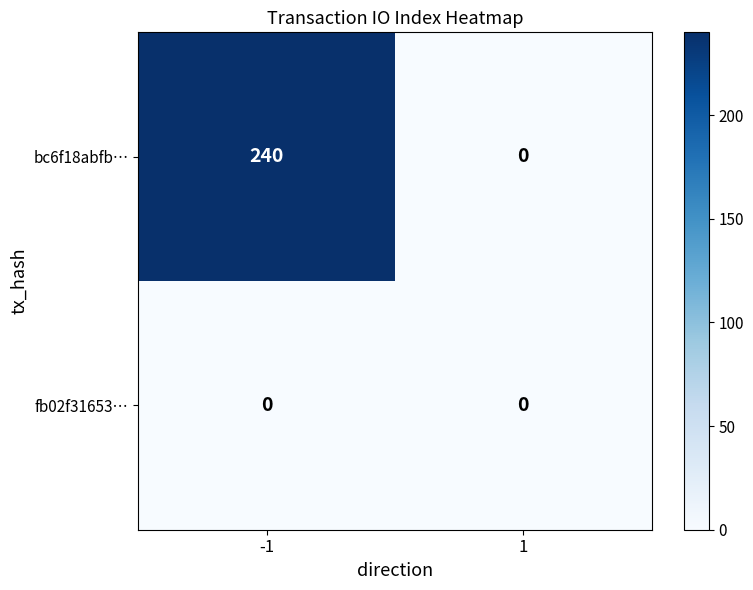

Which series changed the most between -1 and 1?

bc6f18abfb…